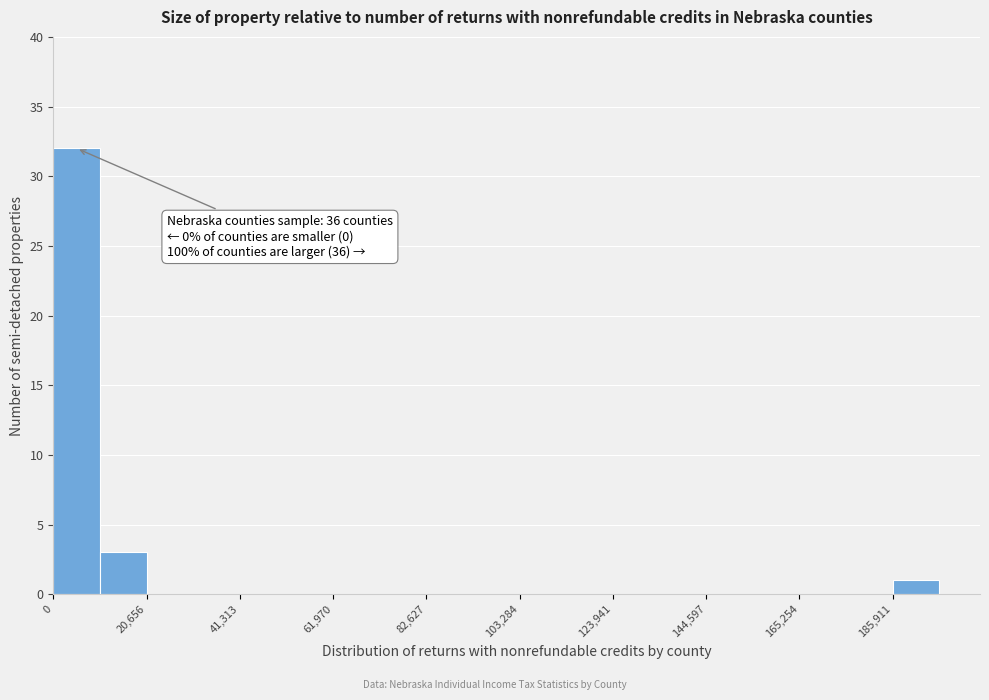

Around what value on the x-axis is the tallest bar? Give the approximate position of its centre, as read against the axis.

5000